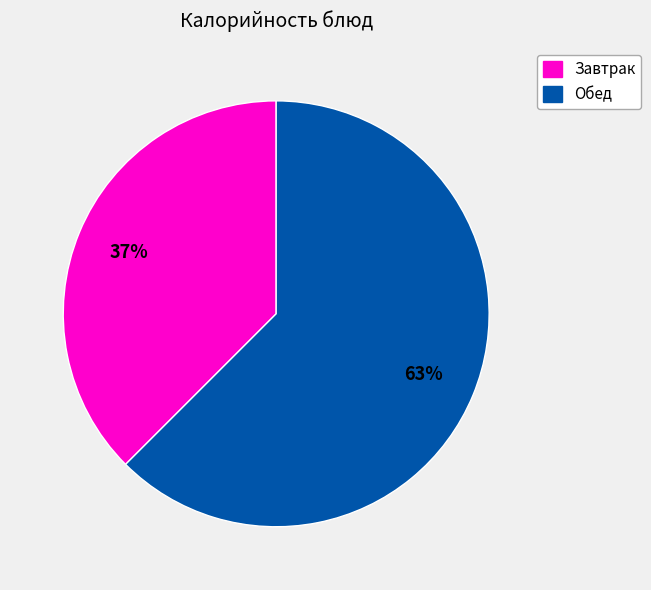

Is there any slice that represents more than half of the pie?

Yes